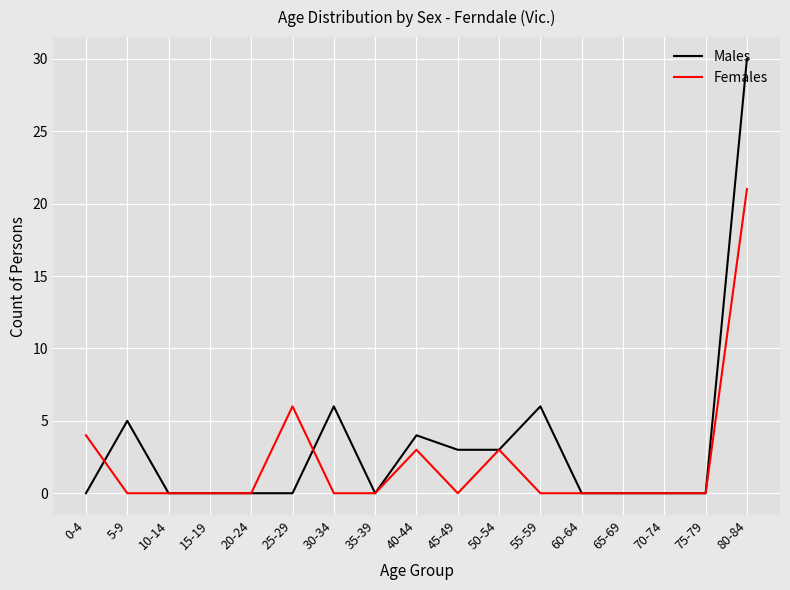

What is the difference between the maximum and minimum values in the Females series?

21